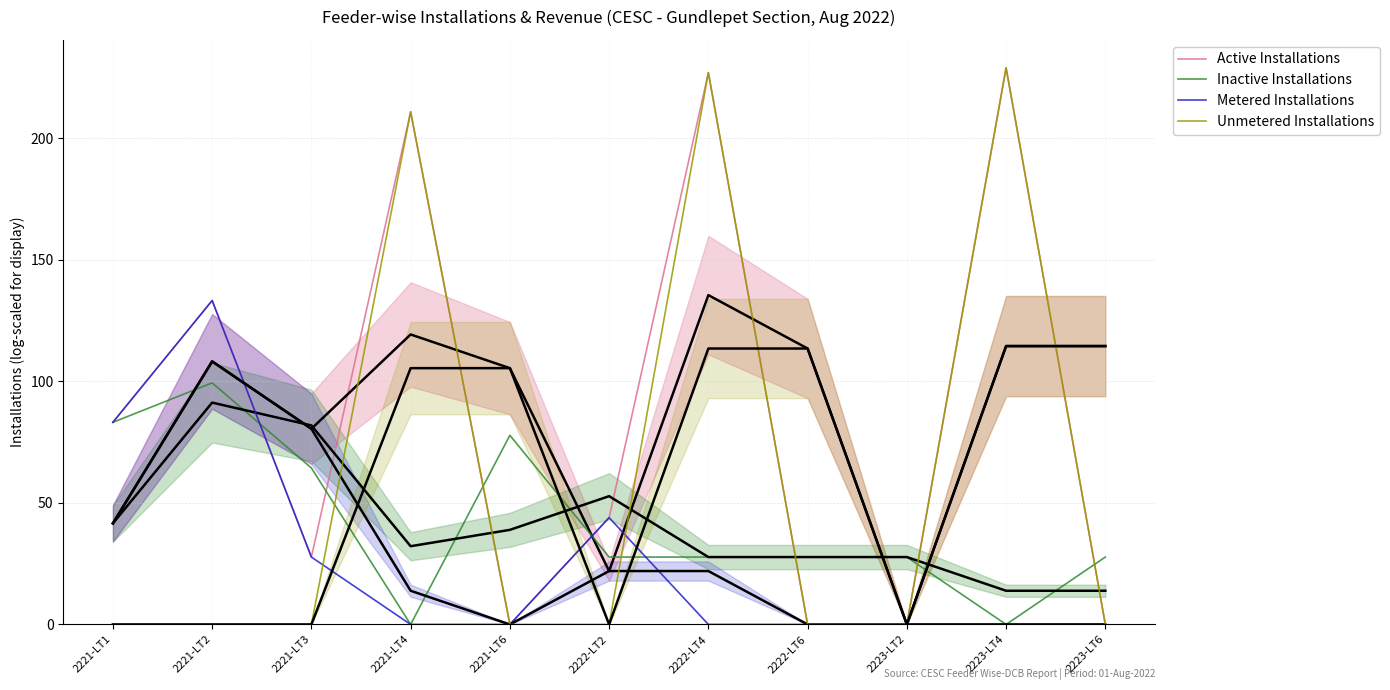

What is the sum of the Inactive Installations values at 2223-LT4 and 2223-LT6?

27.7